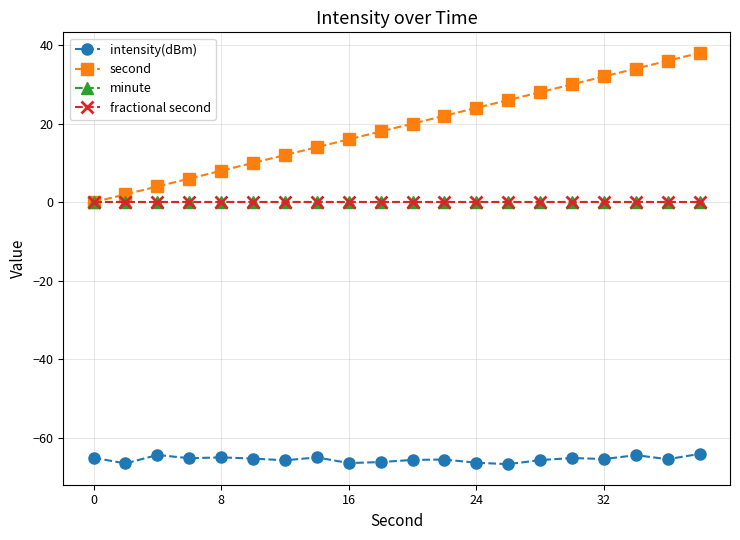

Does the chart have visible grid lines?

Yes